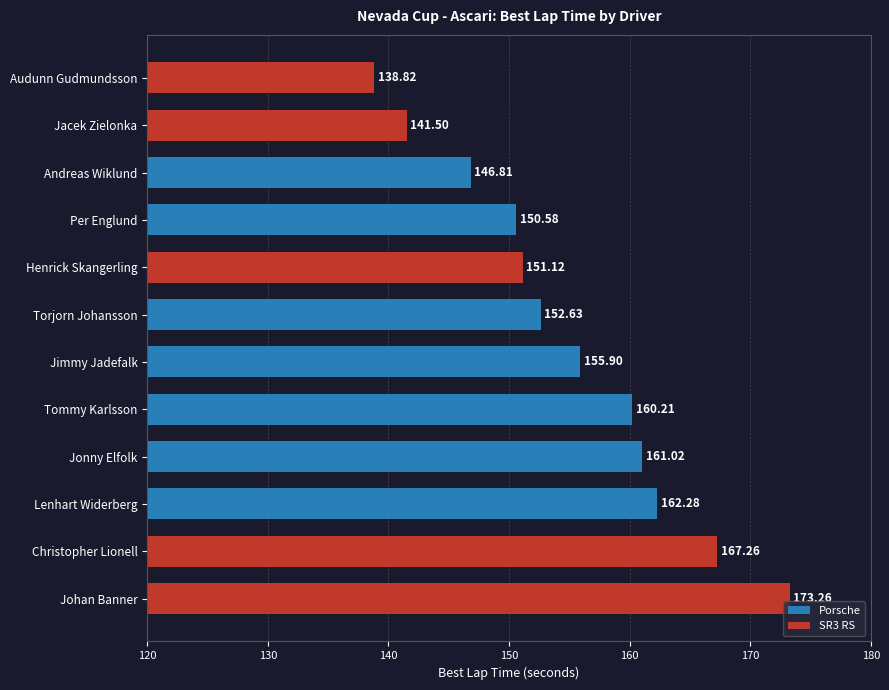

Which label corresponds to the largest value in the chart?

Johan Banner